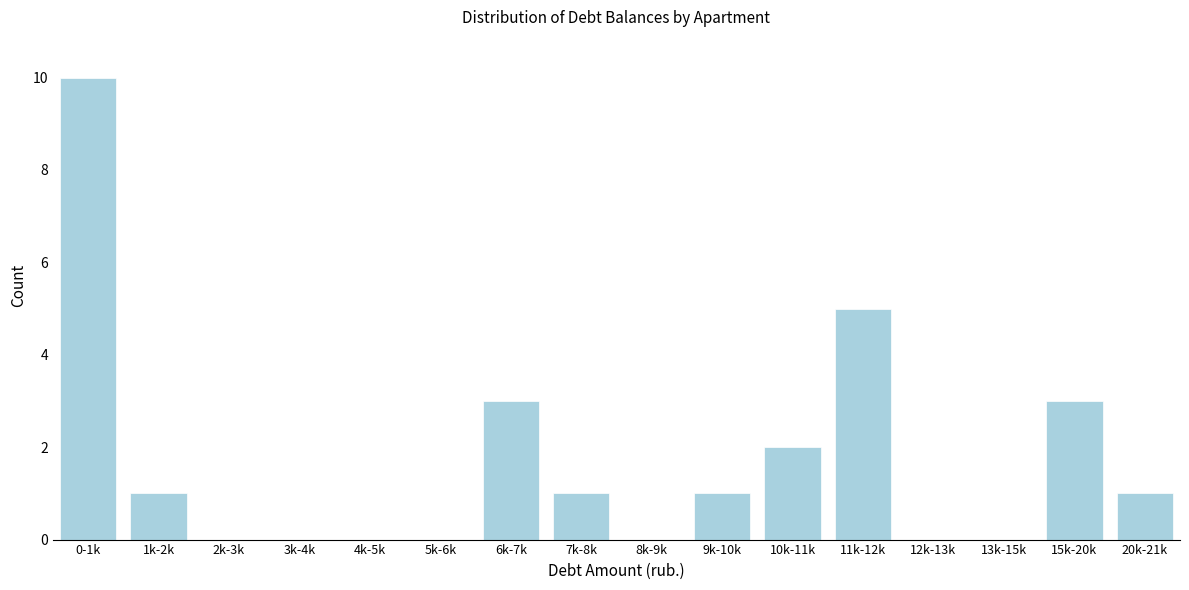

Reading left to right, transcribe all the data shown in this chart.

0-1k=10	1k-2k=1	2k-3k=0	3k-4k=0	4k-5k=0	5k-6k=0	6k-7k=3	7k-8k=1	8k-9k=0	9k-10k=1	10k-11k=2	11k-12k=5	12k-13k=0	13k-15k=0	15k-20k=3	20k-21k=1